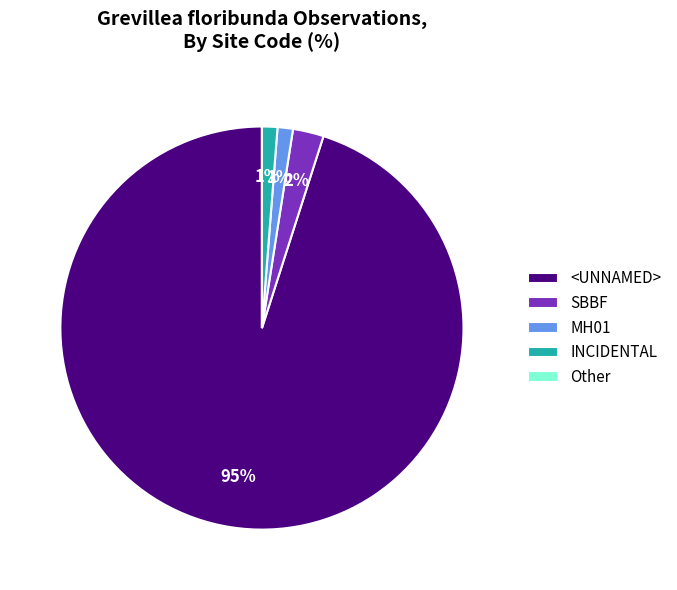

To the nearest percent, what is the average slice percentage?

20%